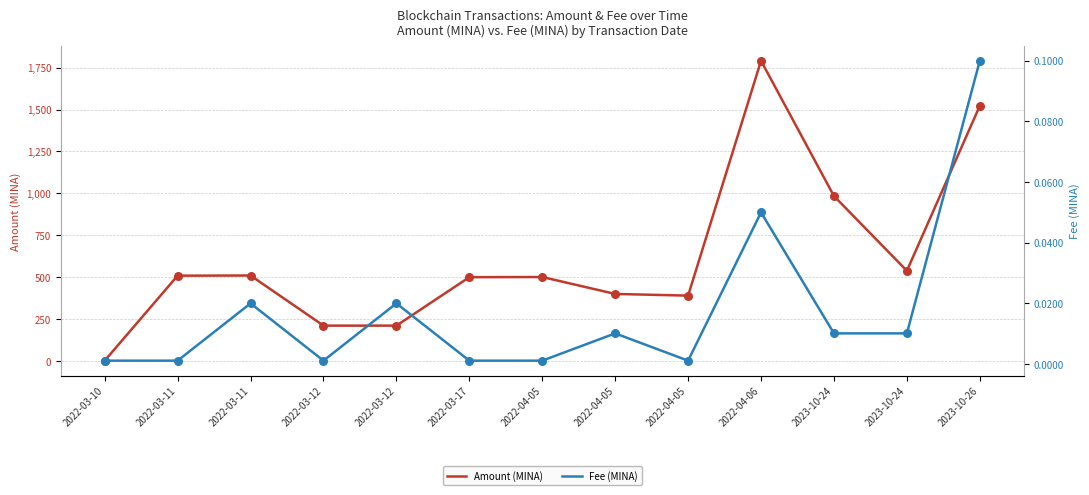

Which series has the largest Y range (max minus min)?

Amount (MINA)